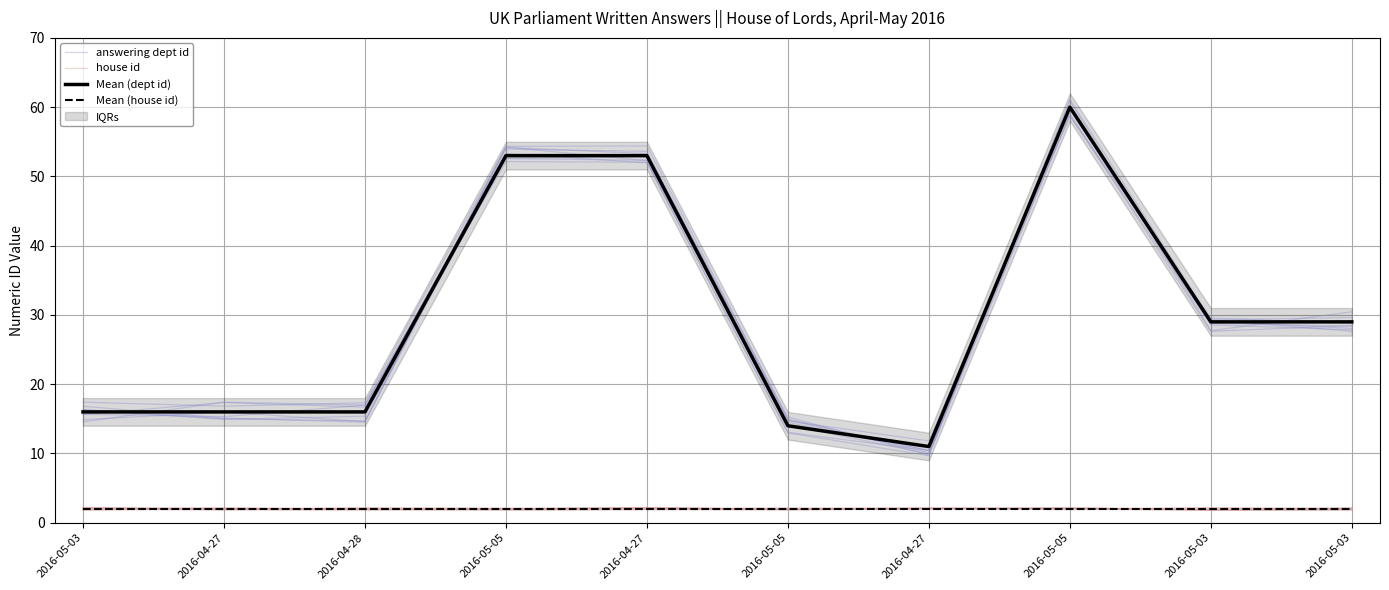

Which series has the largest range (max minus min)?

answering dept id